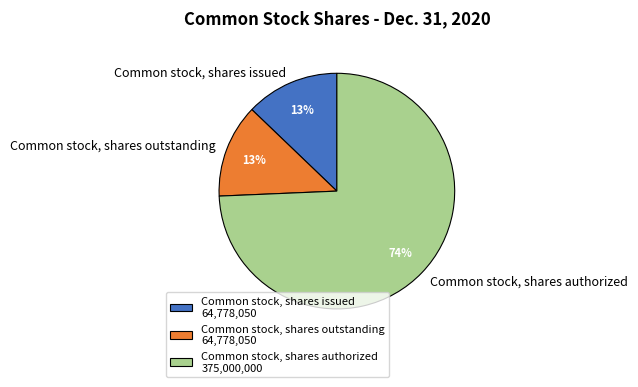

To the nearest percent, what portion does Common stock, shares issued represent?

13%